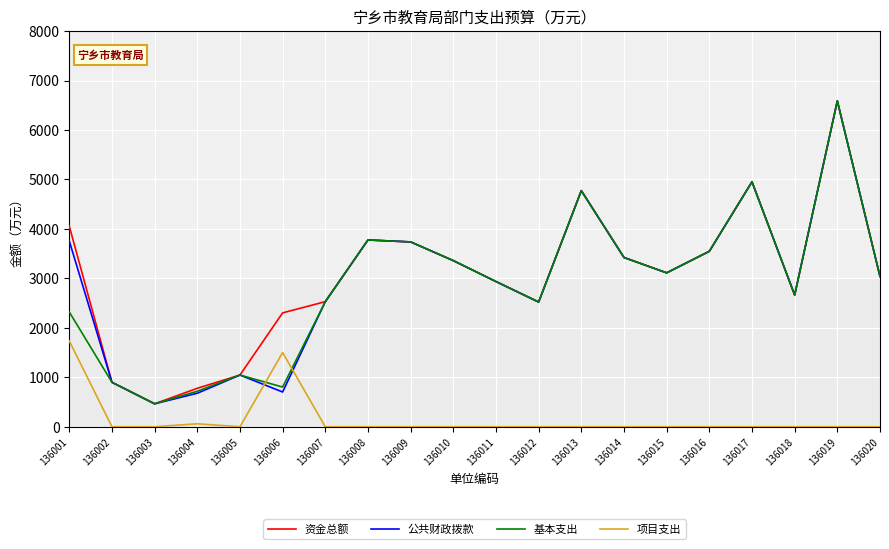

Where is the first local maximum for 基本支出?

136005